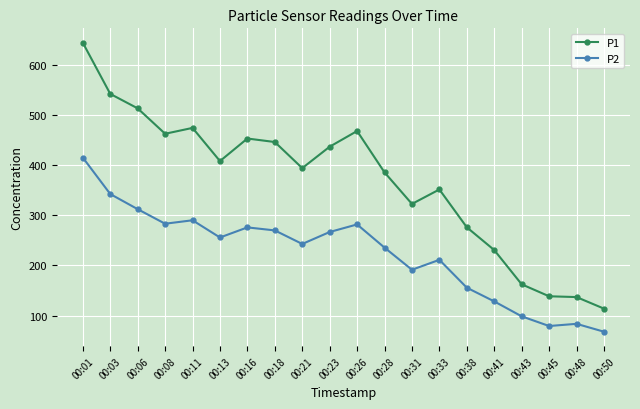

True or false: P1 and P2 cross at least once.

False